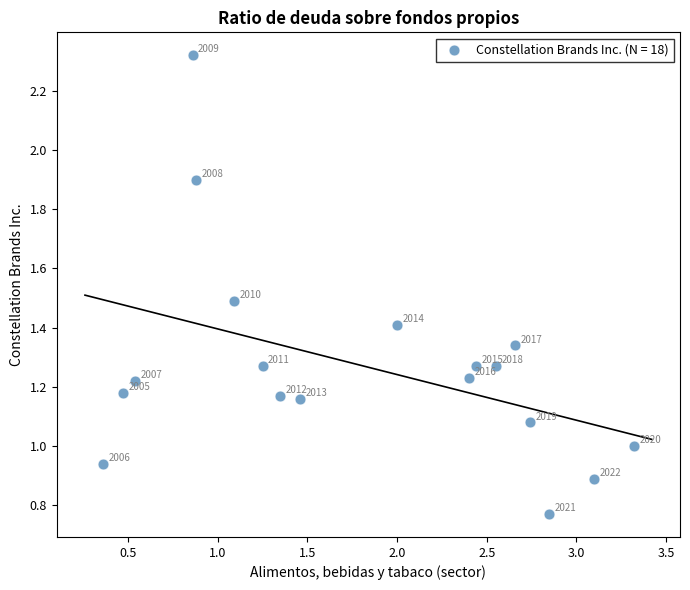

What is the range of X values (max minus min)?

3.0